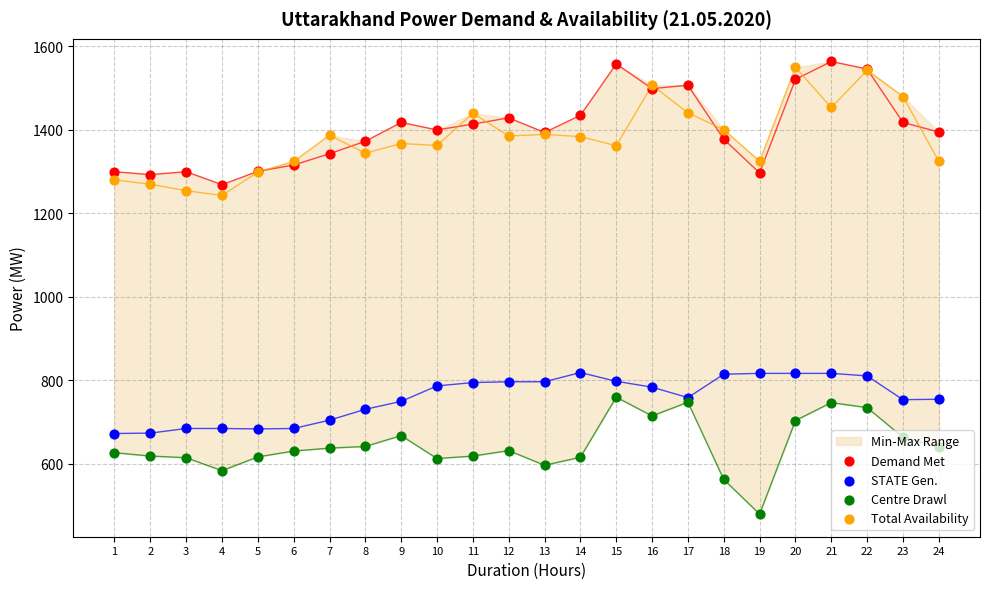

What are all the series names shown in the legend?

Demand Met, STATE Gen., Centre Drawl, Total Availability